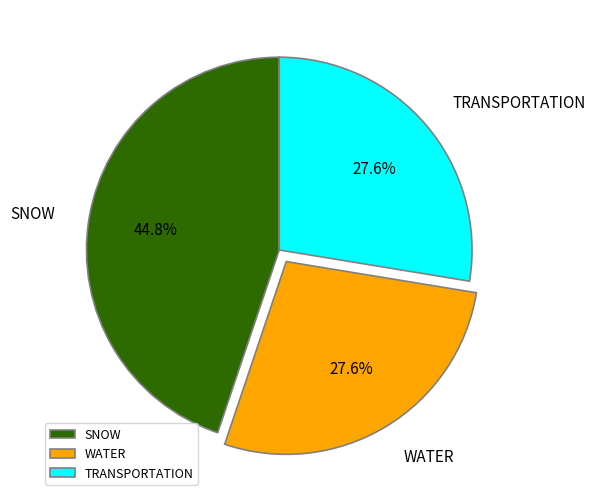

What is the ratio of the value at TRANSPORTATION to the value at SNOW?

0.6